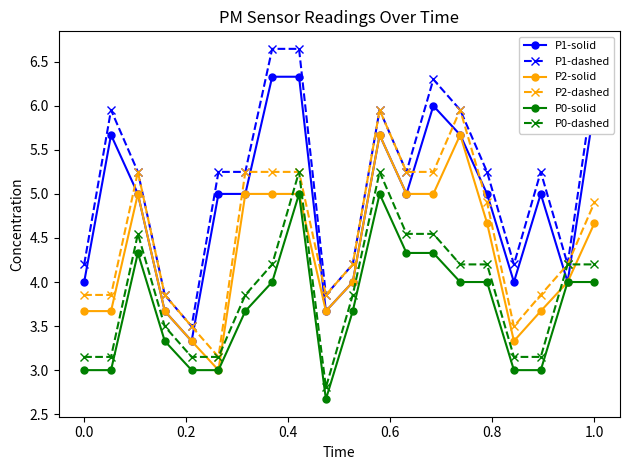

How many values in the P2-dashed series exceed 4?

12